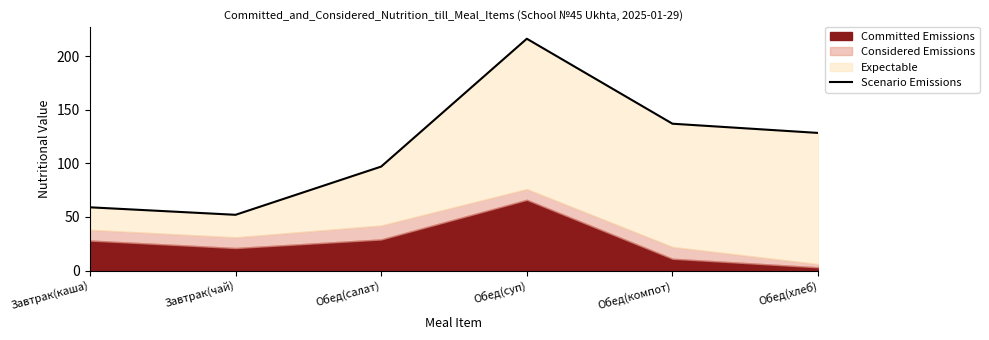

Where does the data first go above 128?

Обед(суп)